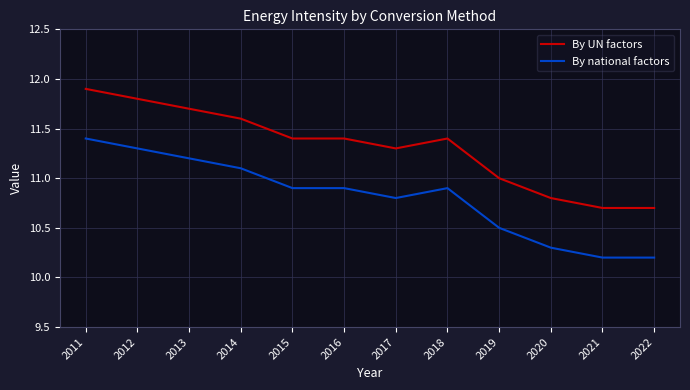

What is the difference between the By national factors values at 2014 and 2021?

0.9